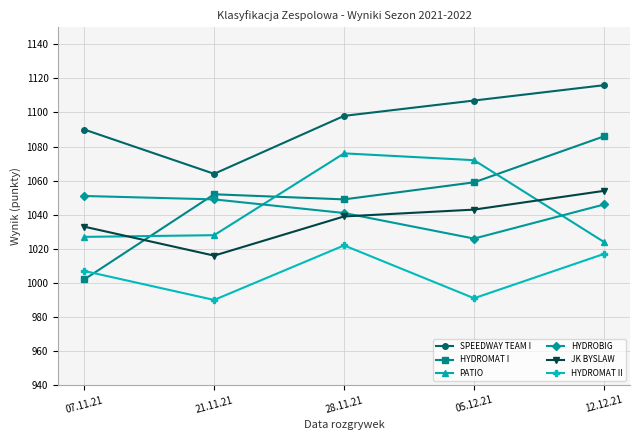

True or false: HYDROBIG has more than 1 interior local peaks.

False